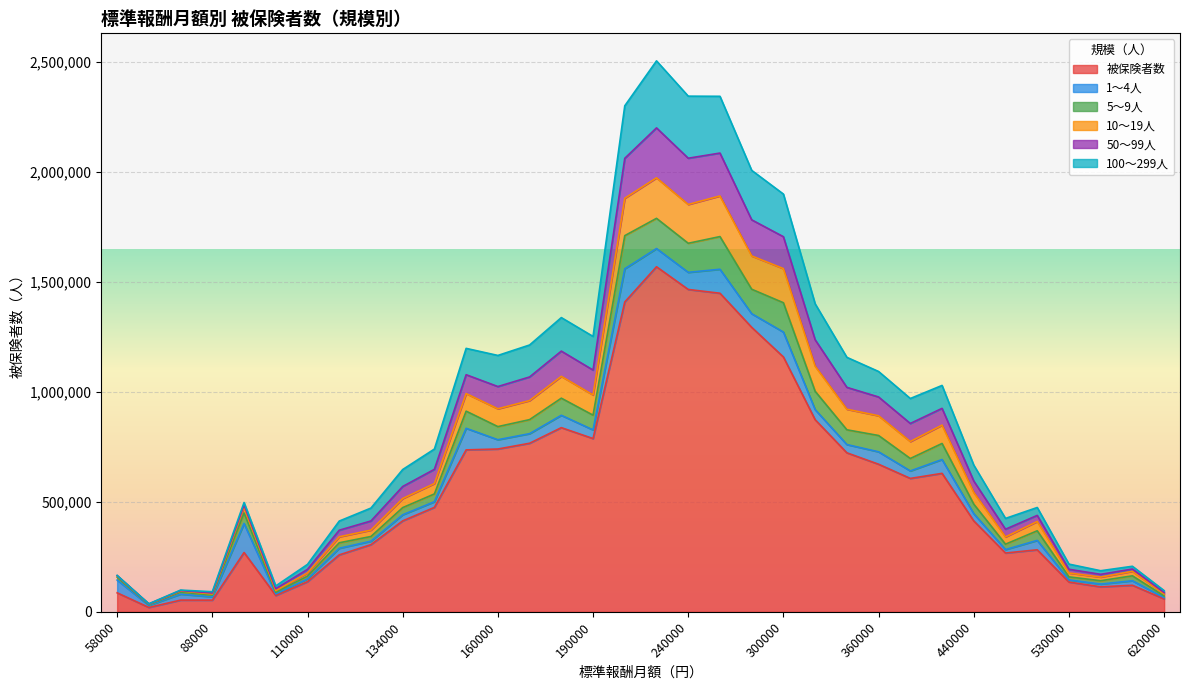

What is the total value across all series at 360000?

1093144